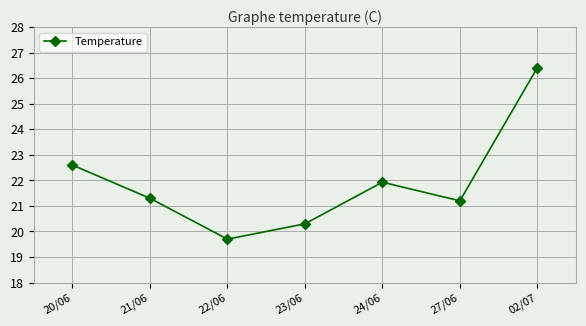

Which category has the lowest value across all series?

22/06